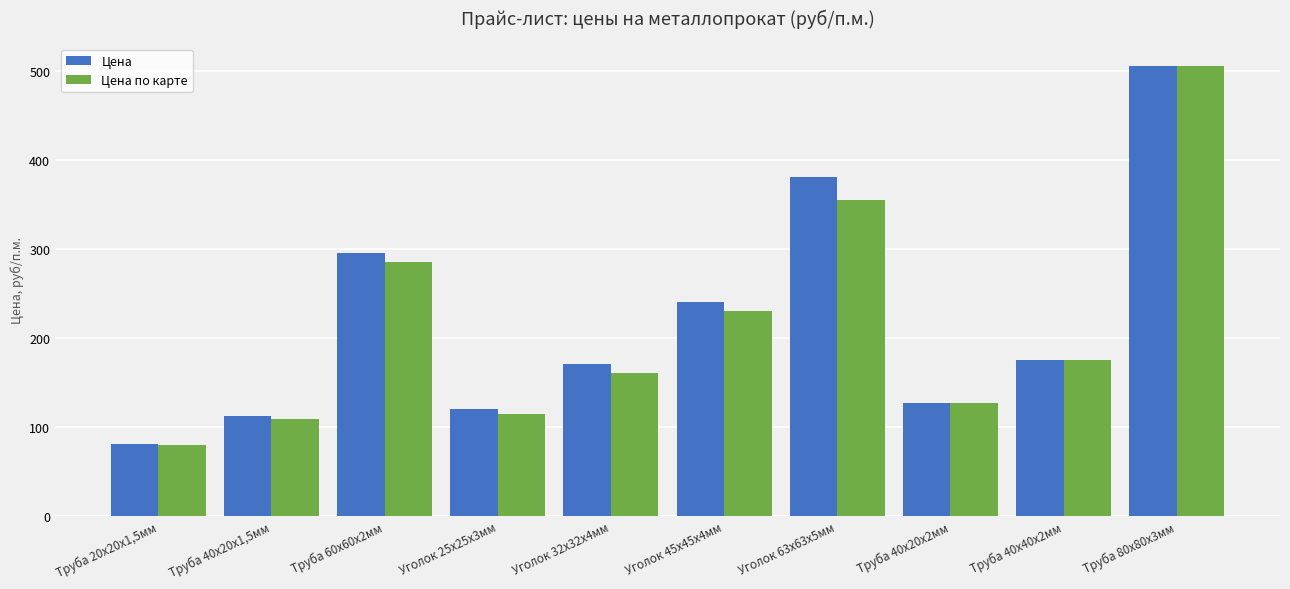

How many categories are shown in the chart?

10